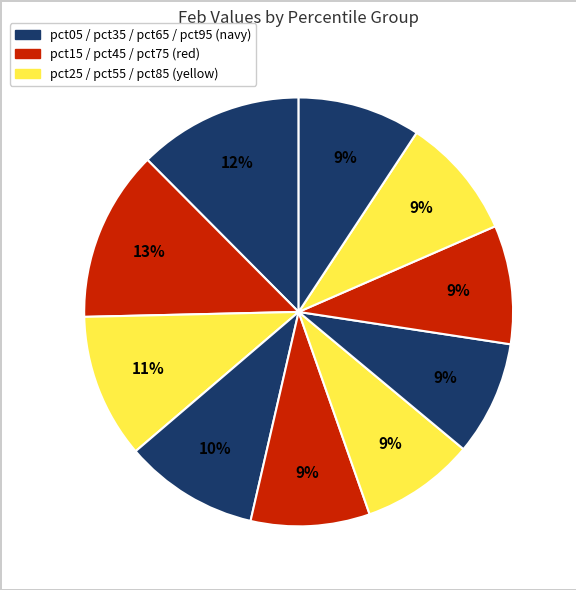

Count the number of slices in the pie.

10